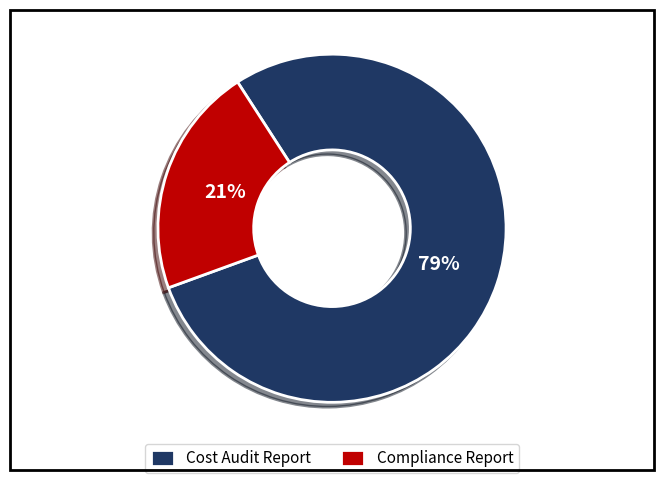

How many segments does this pie chart have?

2